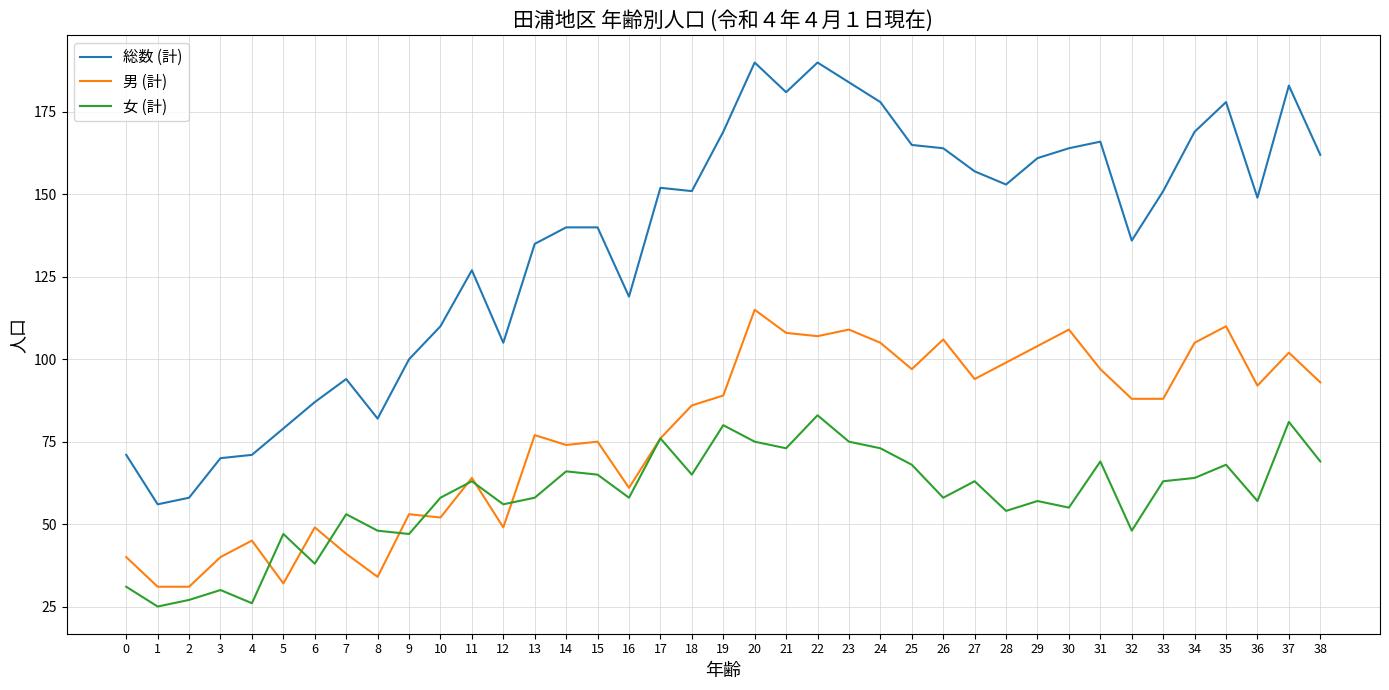

List the series in order of their overall mean, lowest first.

女 (計), 男 (計), 総数 (計)